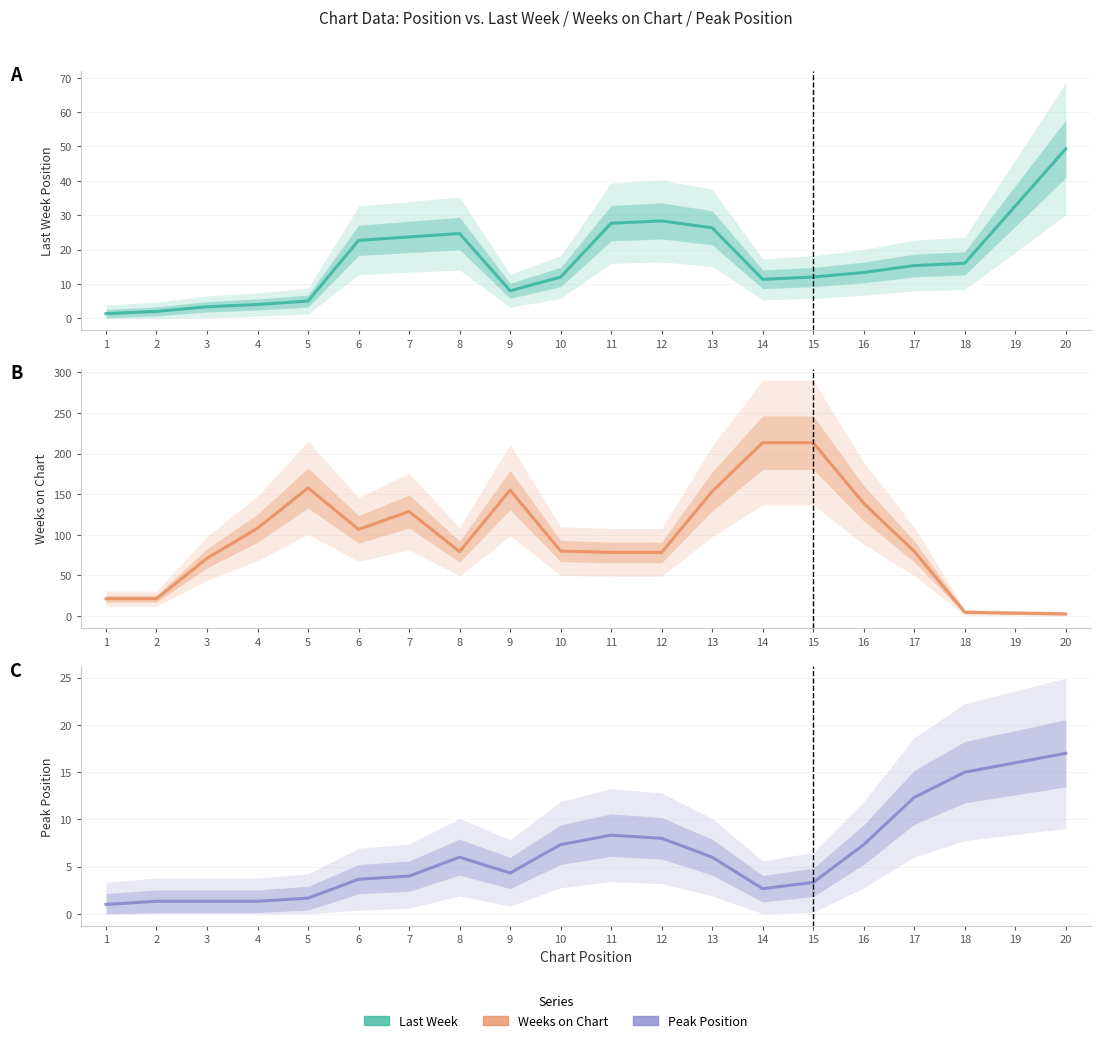

What is the average value of the Peak Position series?

6.4